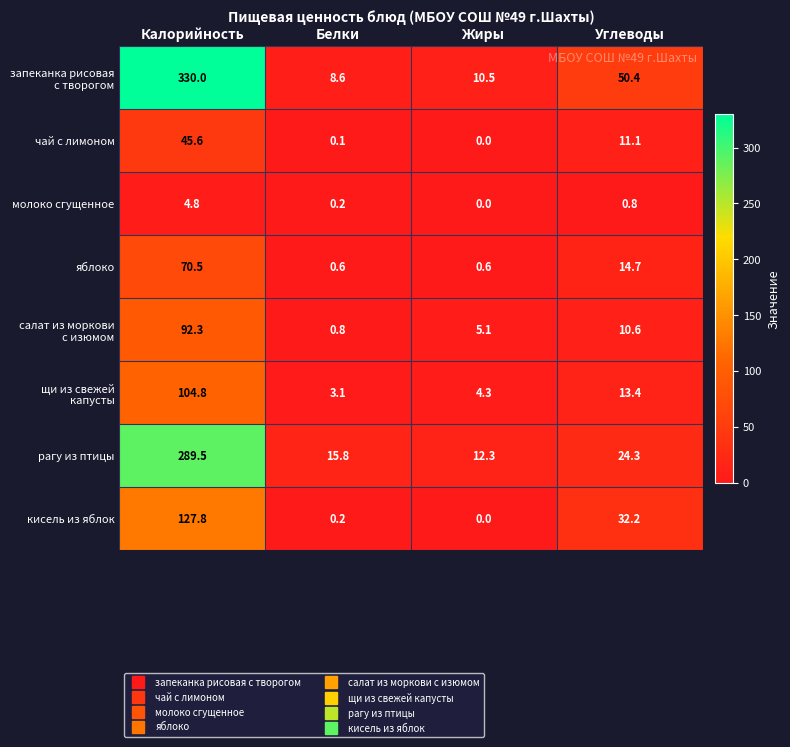

What is the total value across all series at Углеводы?

157.5